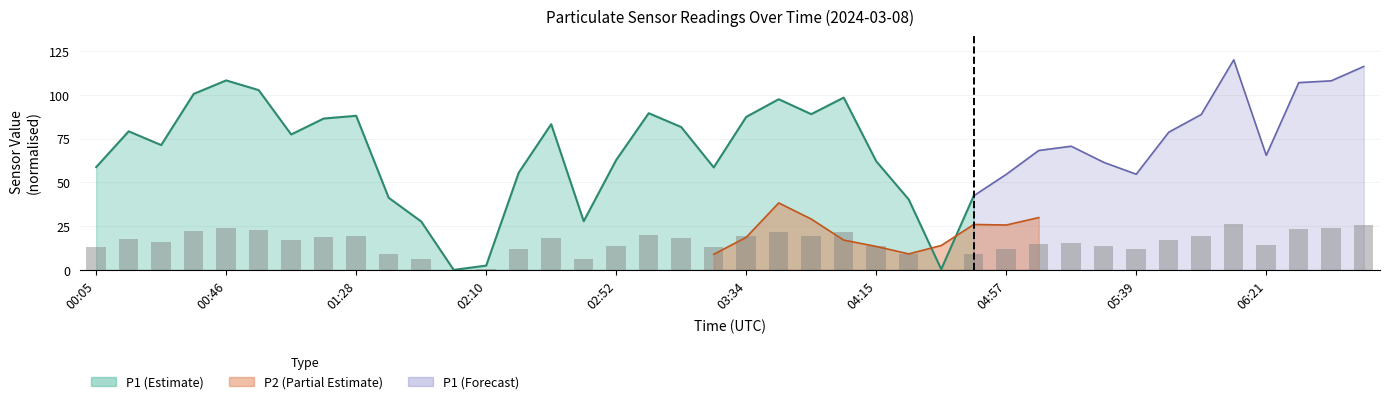

What is the difference between the values at 00:46 and 03:54?

4.2